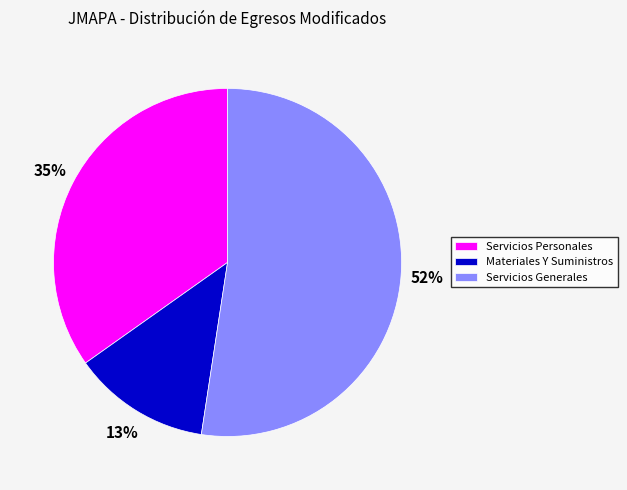

Is the sum of Servicios Personales and Servicios Generales greater than half?

Yes